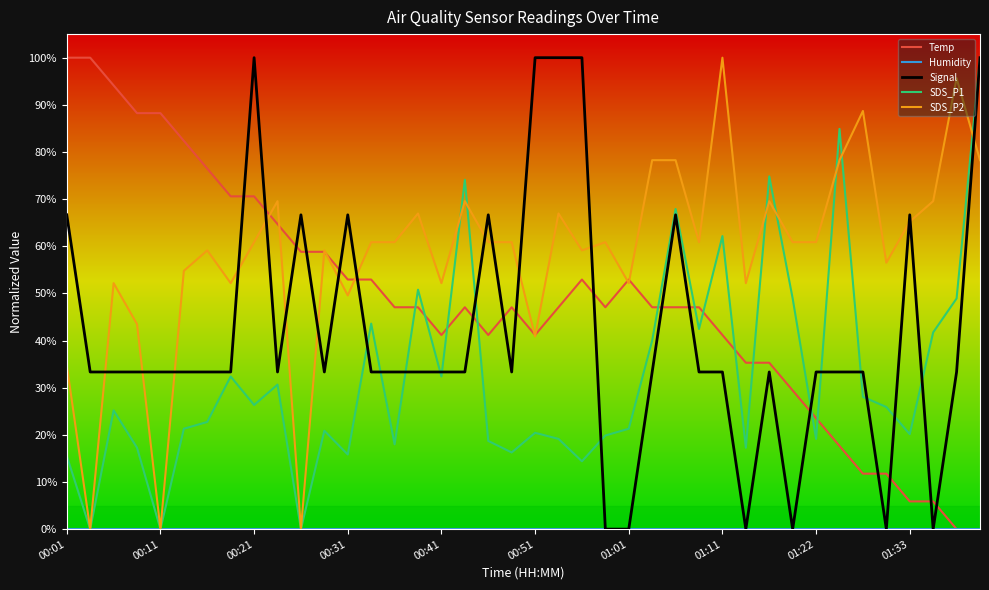

At how many categories does at least one series exceed 0?

40